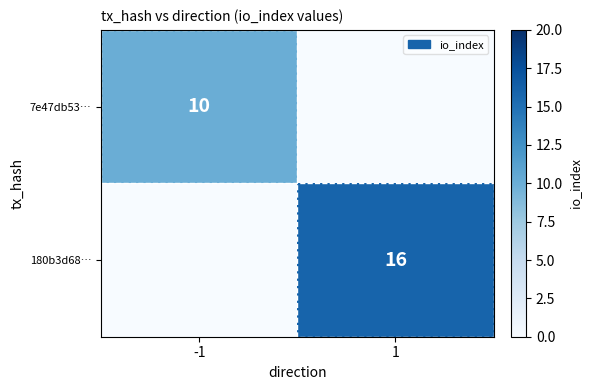

The value of 7e47db53… at -1 is 10. True or false?

True